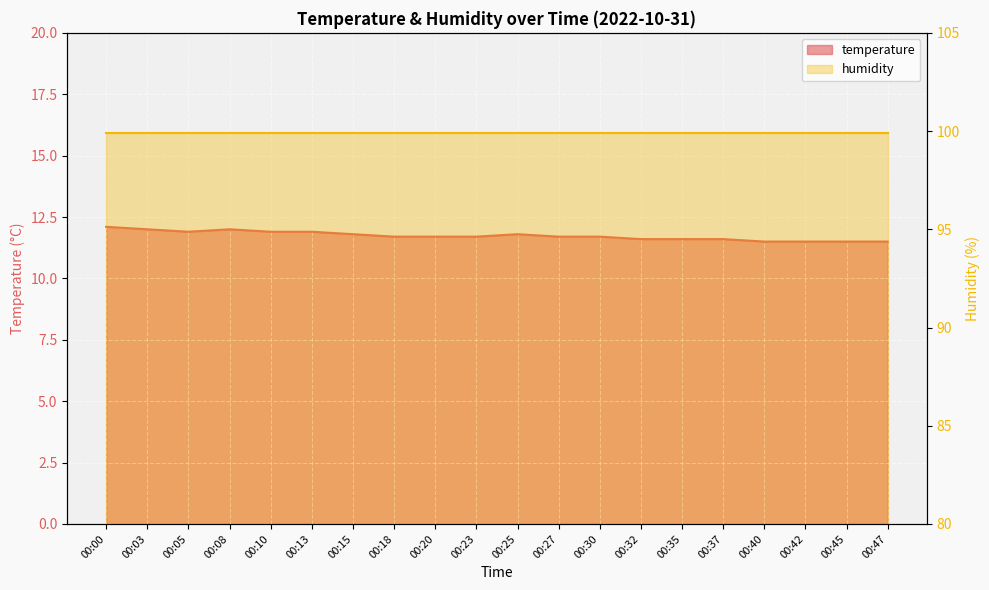

Which category has the highest value across all series?

00:00